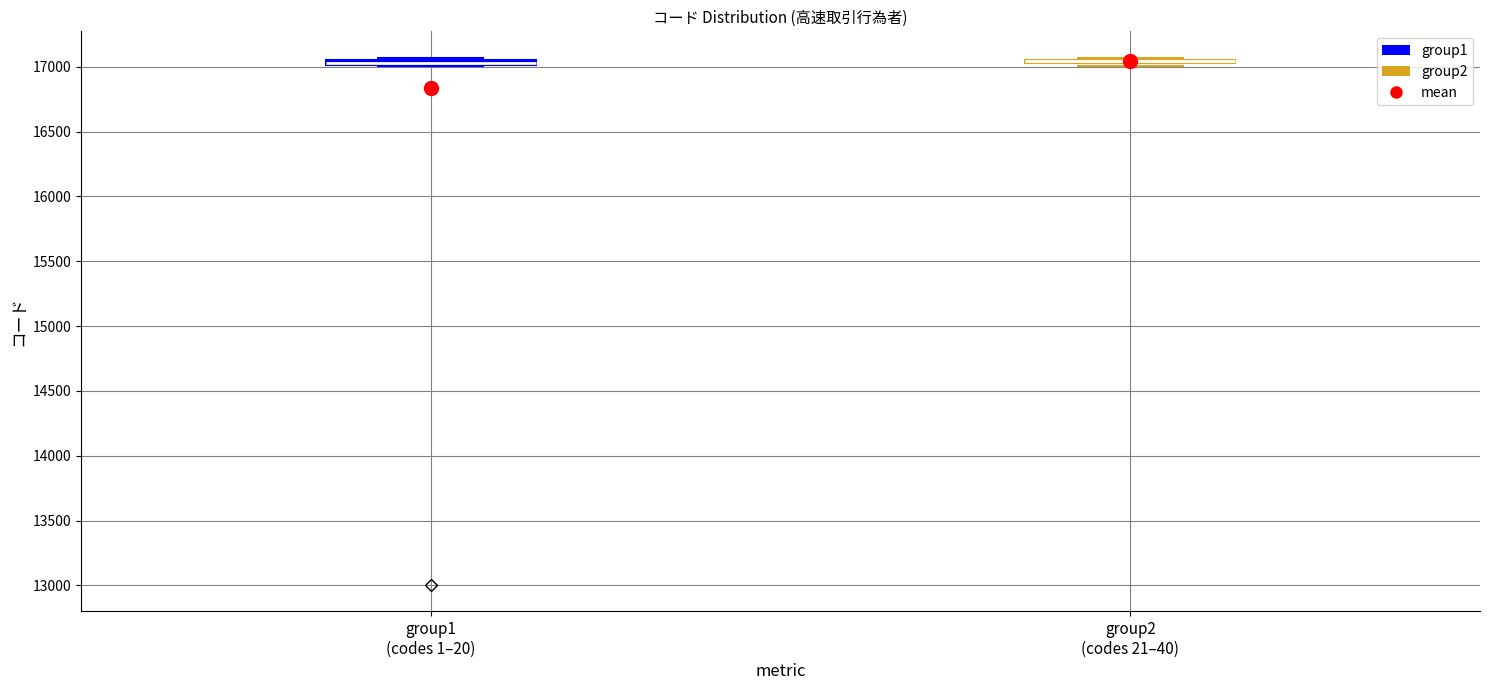

Where is the lower edge of the box for group1 (codes 1–20) on the y-axis? The values are not printed on the chart, so give them approximately, as read against the axis.

17000